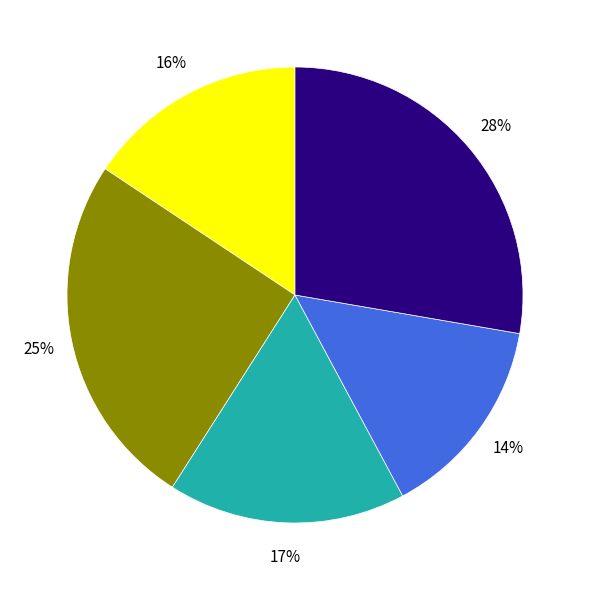

To the nearest percent, what is the average slice percentage?

20%